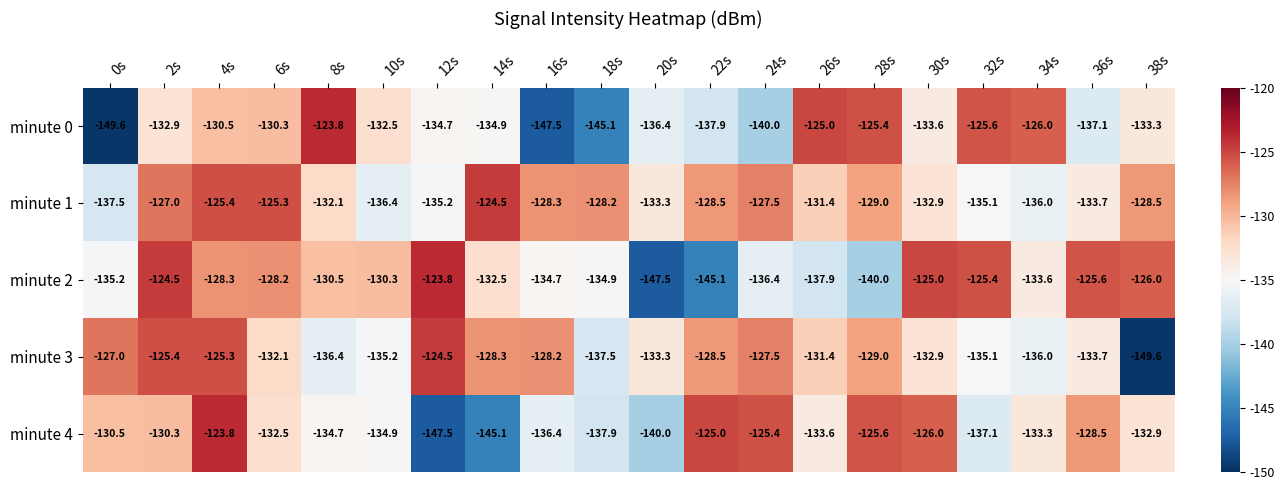

At which label is minute 2 closest to -135?

18s